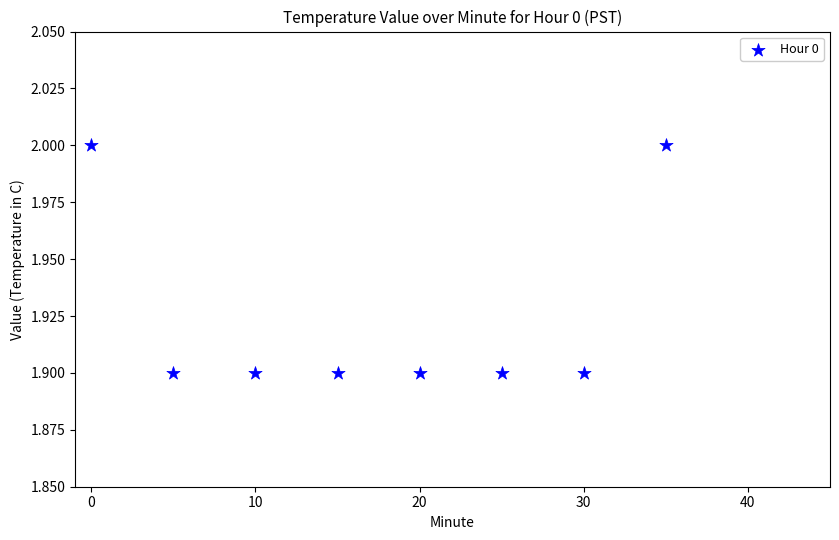

What is the average Y value?

1.9